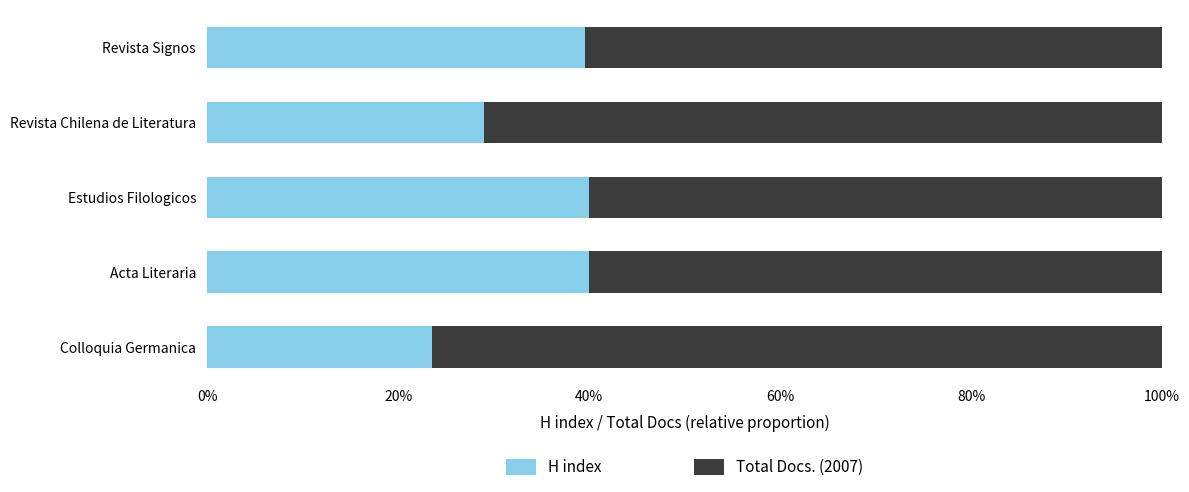

True or false: H index has a value of 40.0 at Estudios Filologicos.

True